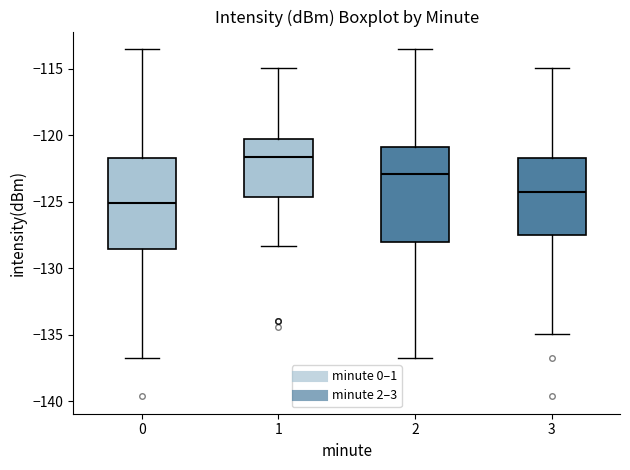

Which box's median line is the highest?

1